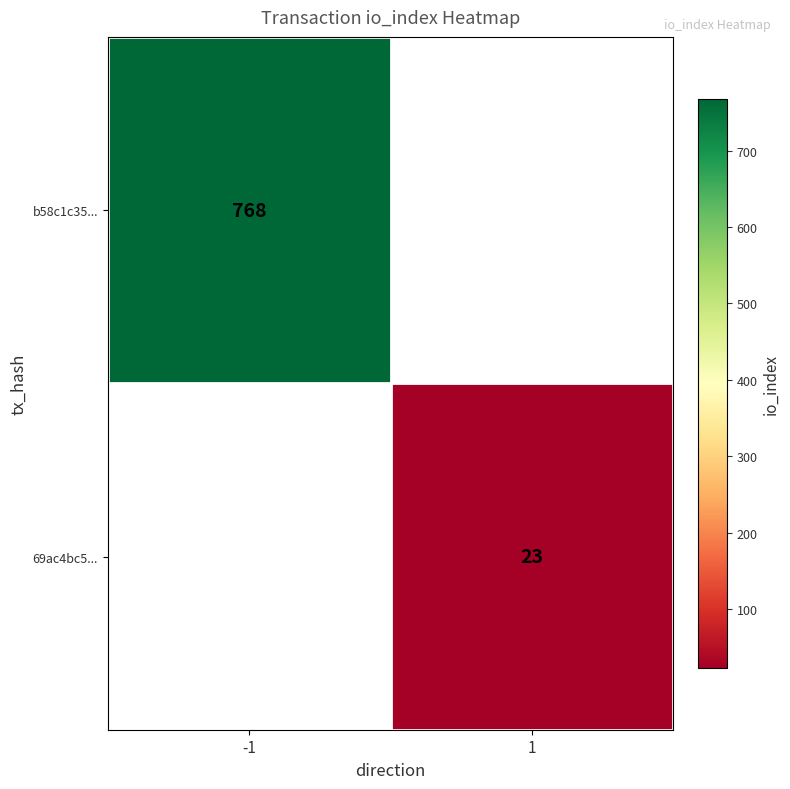

What is the smallest value displayed?

23.0